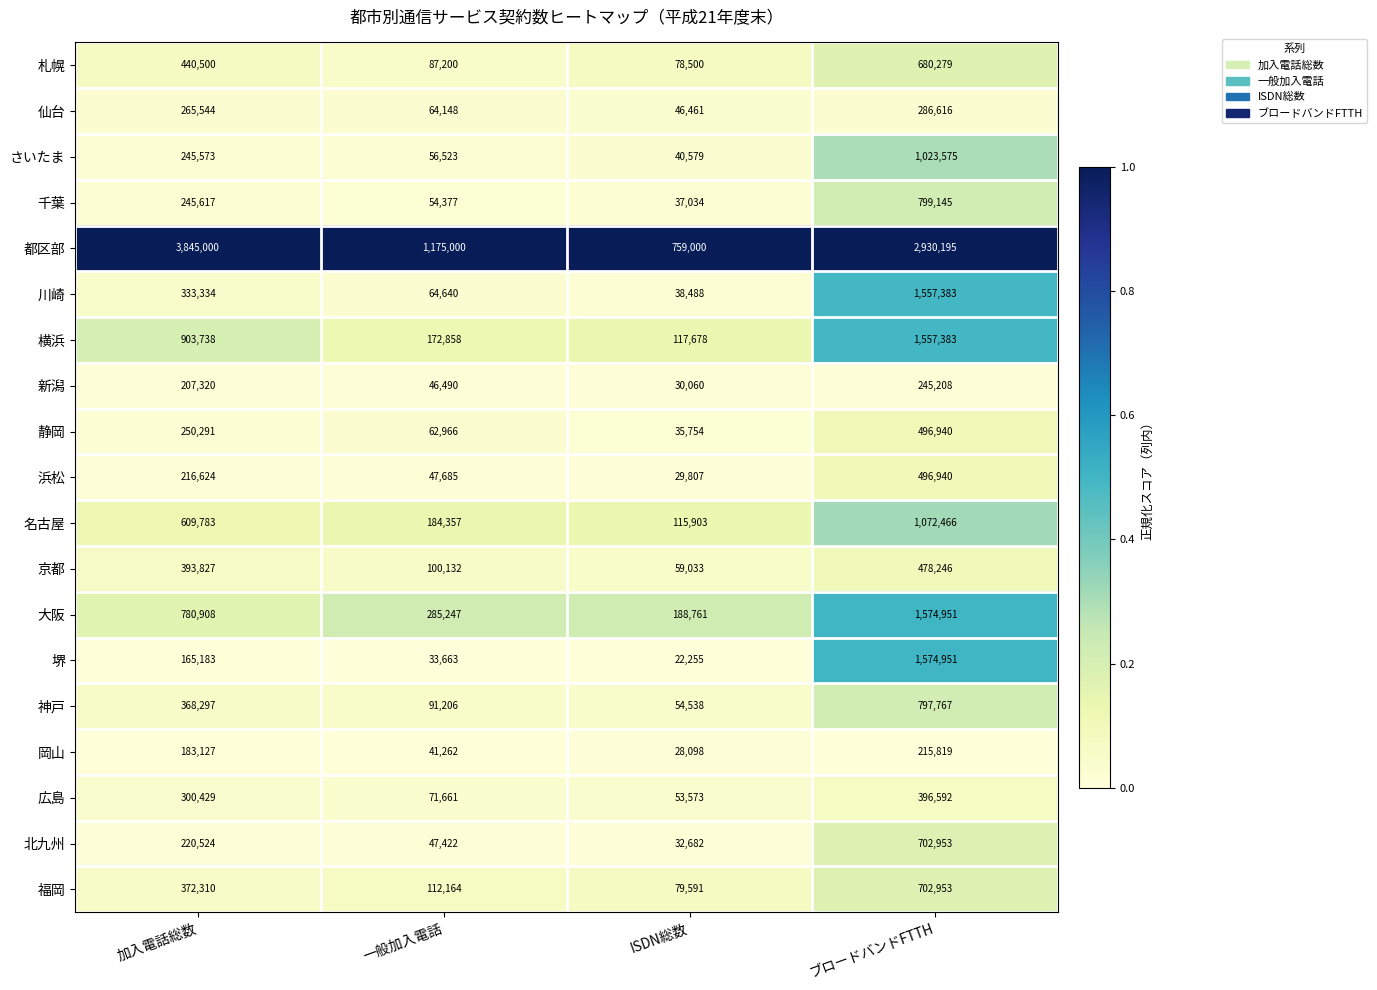

What is the spread (max minus min) of values at 加入電話総数?

3679817